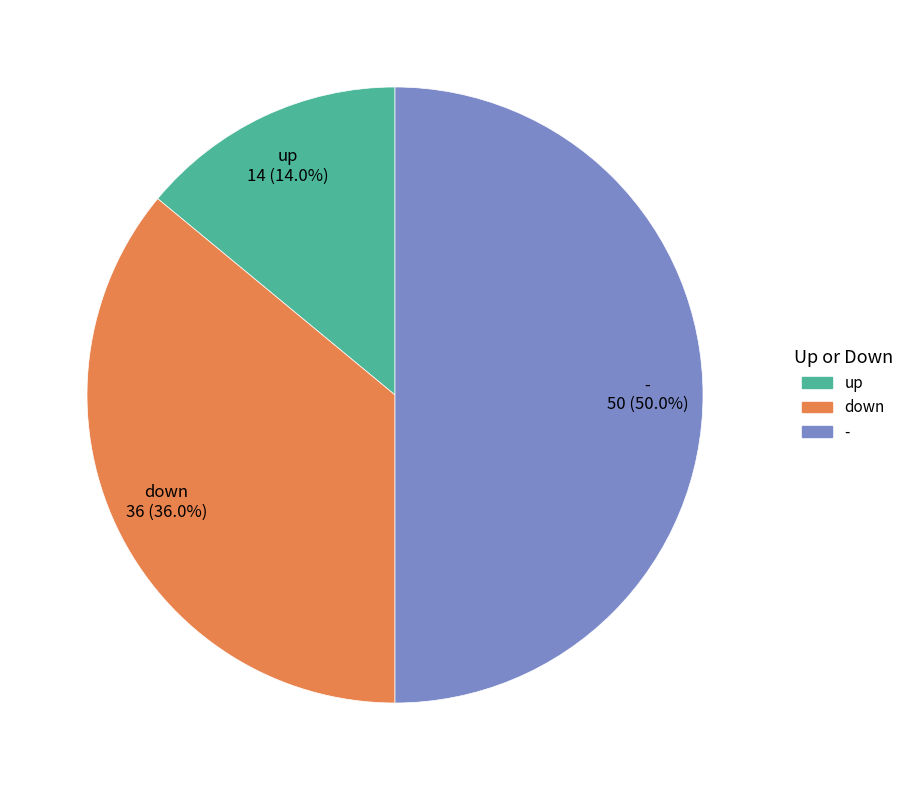

To the nearest percent, what is the difference between the largest and smallest slice percentages?

36%